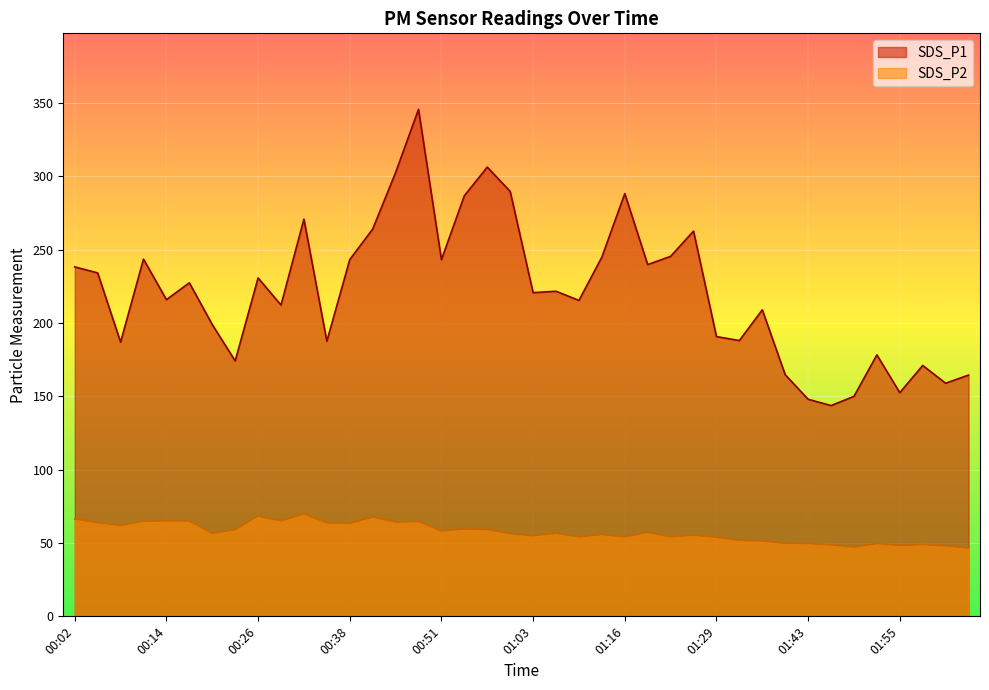

What is the lowest value of the SDS_P2 series?

46.6